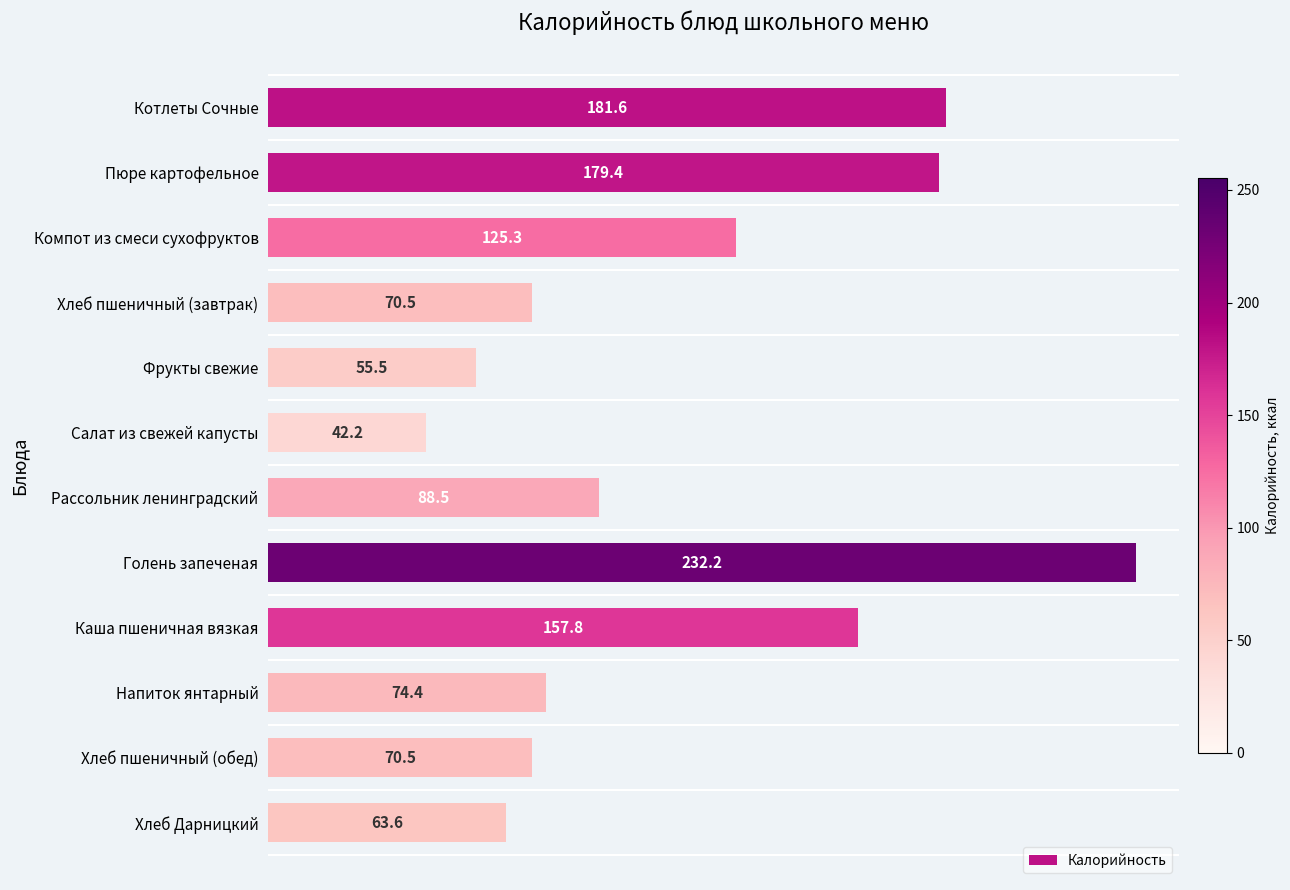

What is the maximum value shown in the chart?

232.2